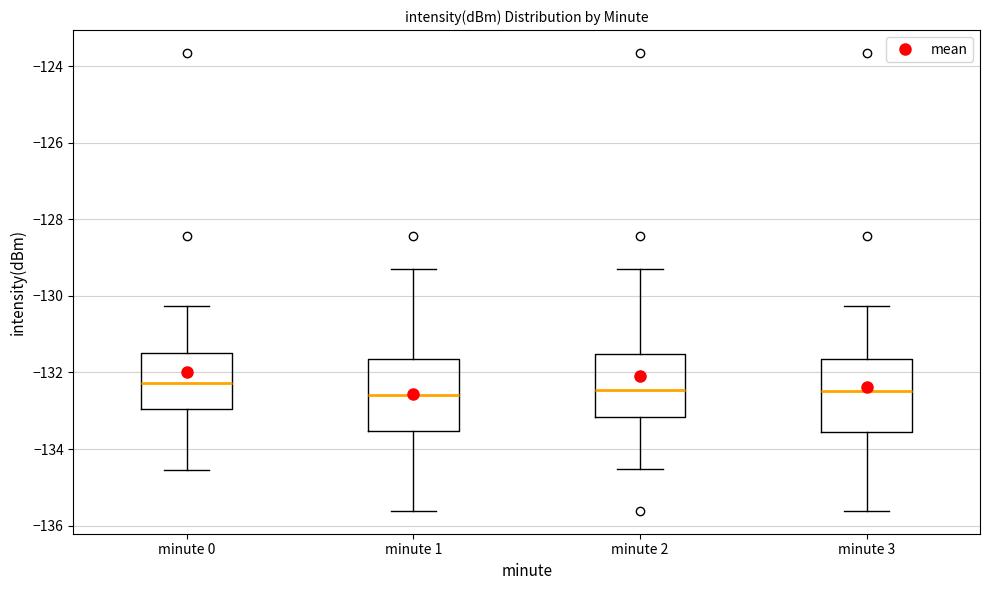

Where does the upper whisker of the box for minute 1 end on the y-axis? The values are not printed on the chart, so give them approximately, as read against the axis.

-129.2